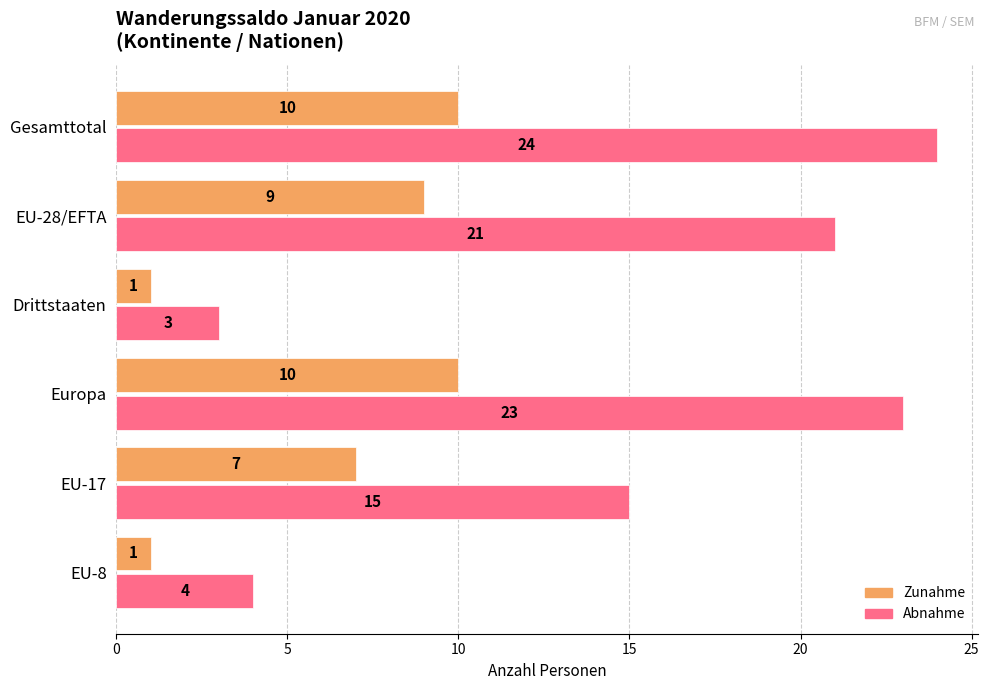

What is the spread (max minus min) of values at Europa?

13